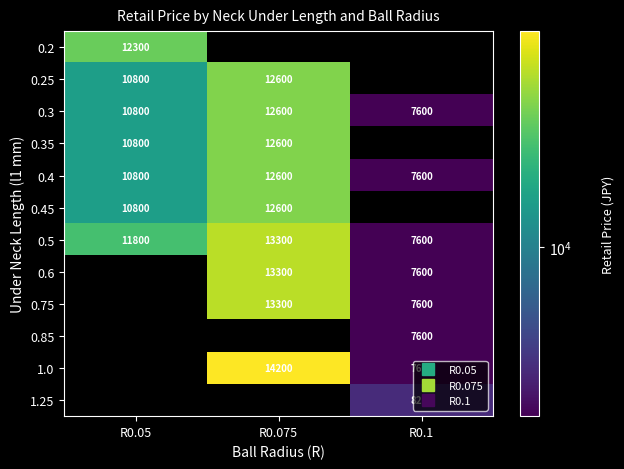

Is it true that 0.5 equals 11592.4 at R0.1?

False